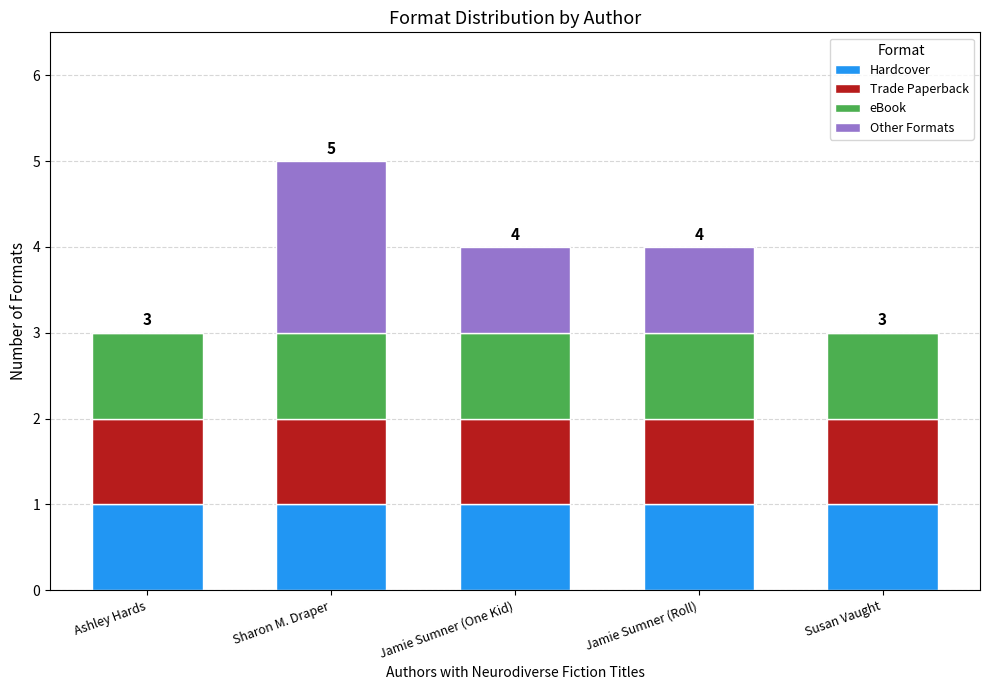

What is the sum of all Hardcover values?

5